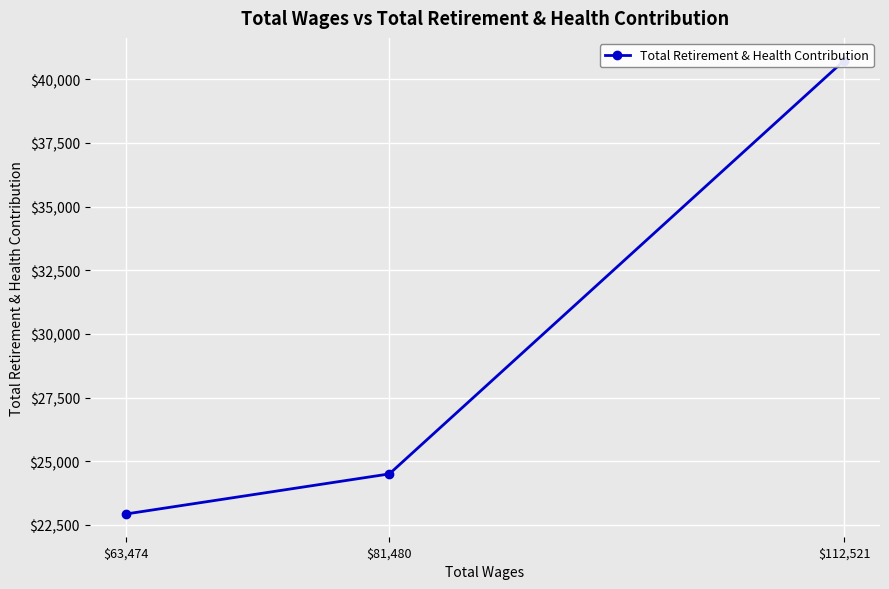

How many lines are shown in the chart?

1